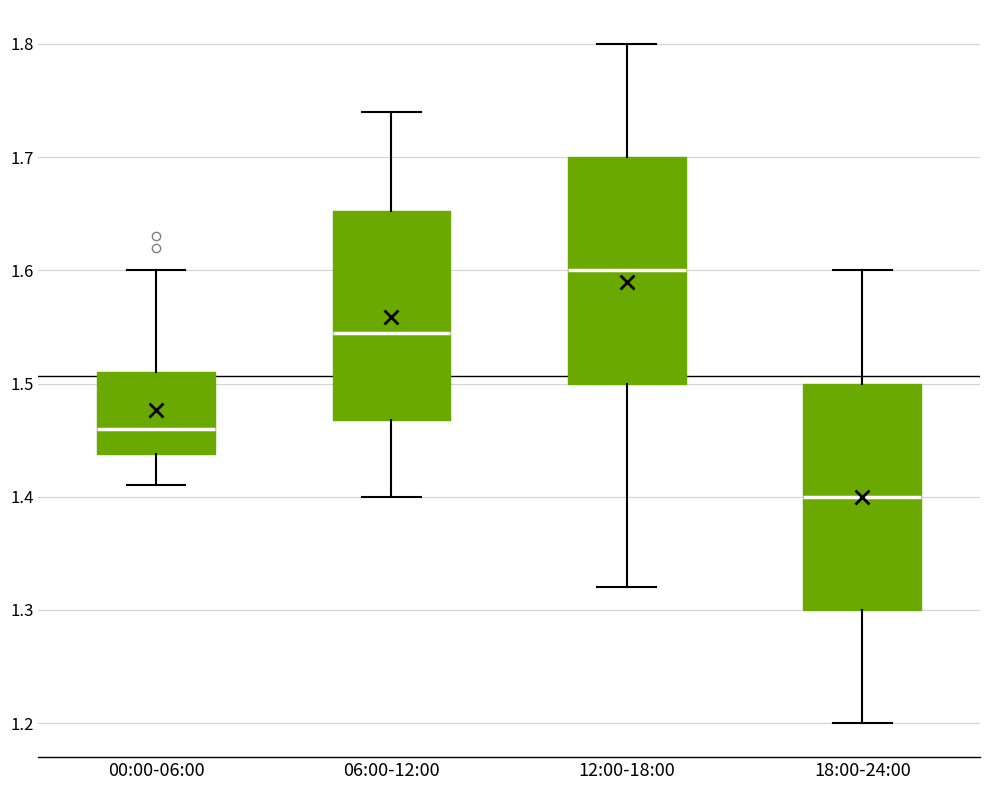

Reading left to right, transcribe this box plot: for each box, give where its median line is, the range the box spans, and where its two whiskers end, as read against the y-axis. The values are not printed on the chart, so give them approximately, as read against the axis.

00:00-06:00: median 1.46, box 1.44 to 1.51, whiskers 1.41 to 1.60
06:00-12:00: median 1.55, box 1.47 to 1.65, whiskers 1.40 to 1.74
12:00-18:00: median 1.60, box 1.50 to 1.70, whiskers 1.32 to 1.80
18:00-24:00: median 1.40, box 1.30 to 1.50, whiskers 1.20 to 1.60